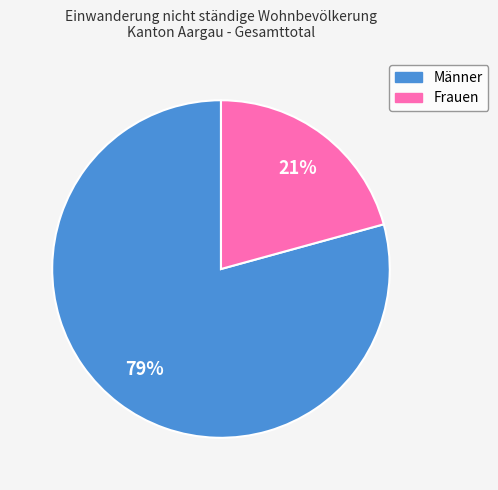

Do Männer and Frauen together represent more than half of the pie?

Yes